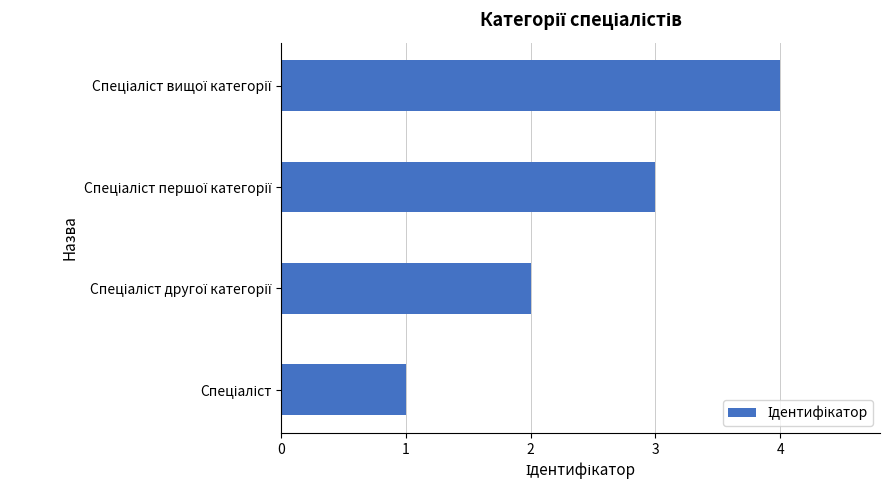

What is the greatest value displayed?

4